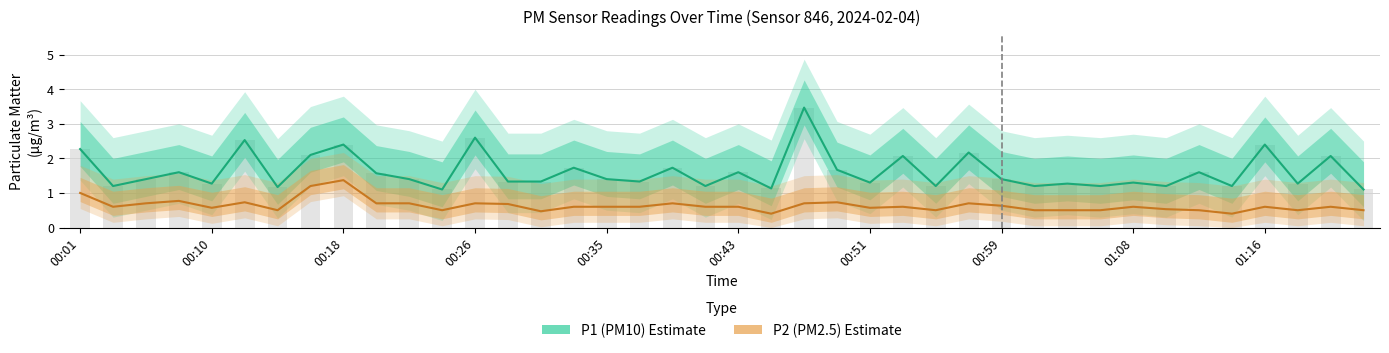

At which category does the chart reach its peak across all series?

22